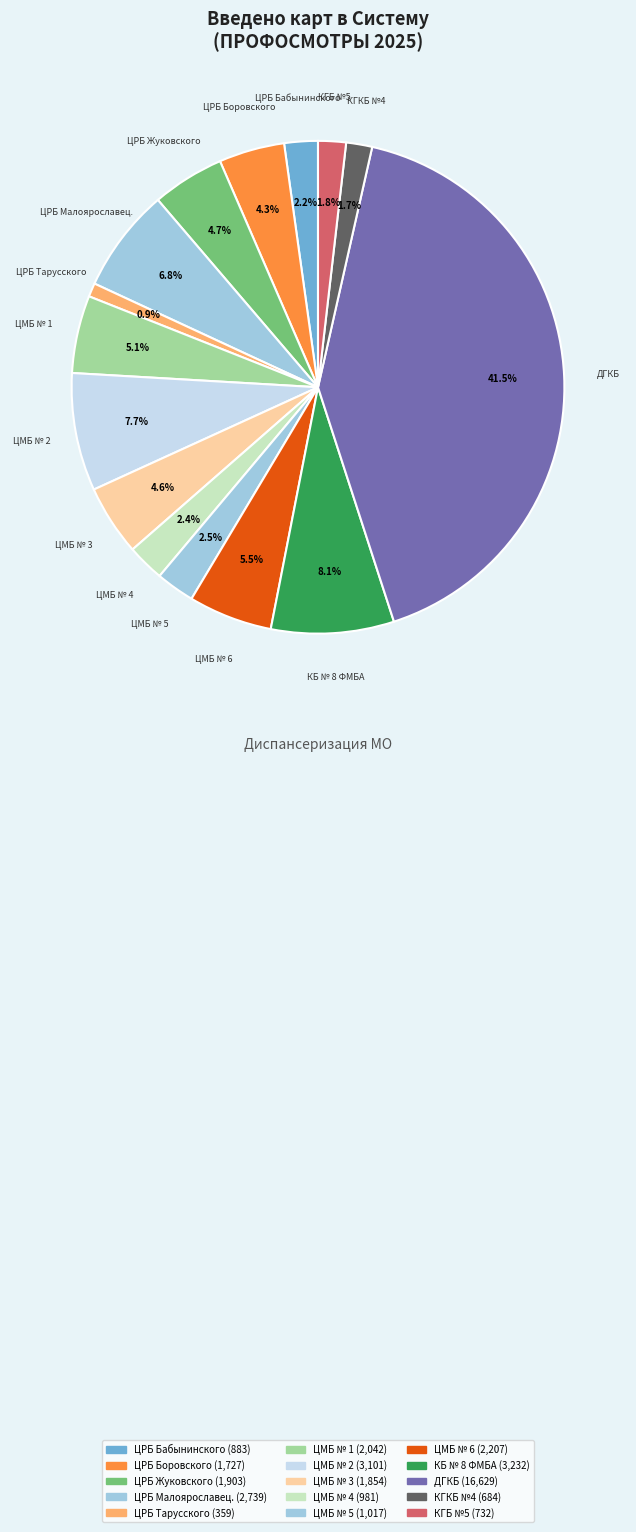

What is the change in value from ЦМБ № 2 to ЦМБ № 3?

-1247